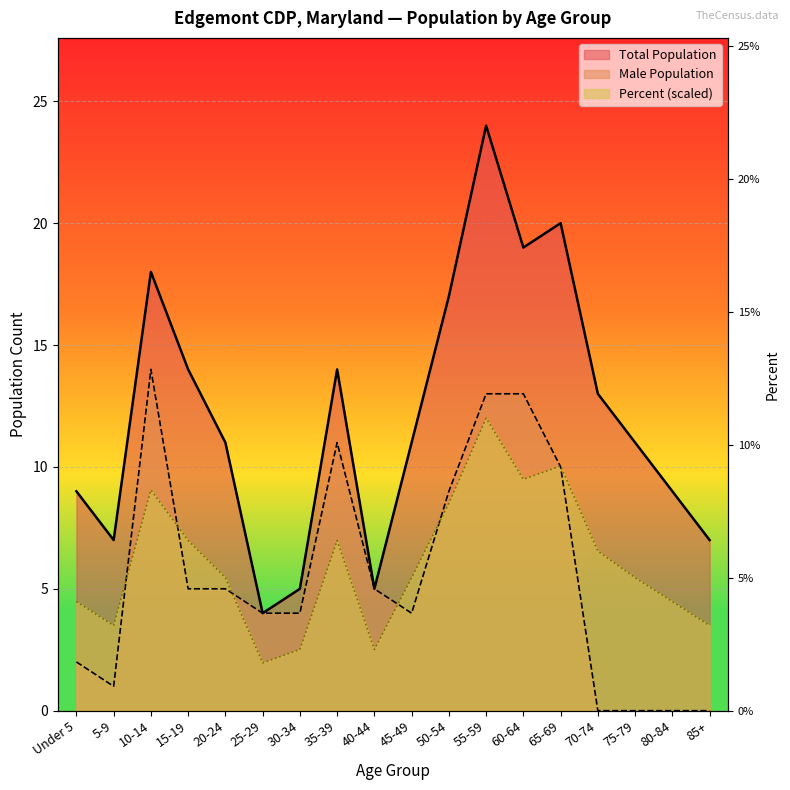

What are all the series names shown in the legend?

Total Population, Male Population, Percent